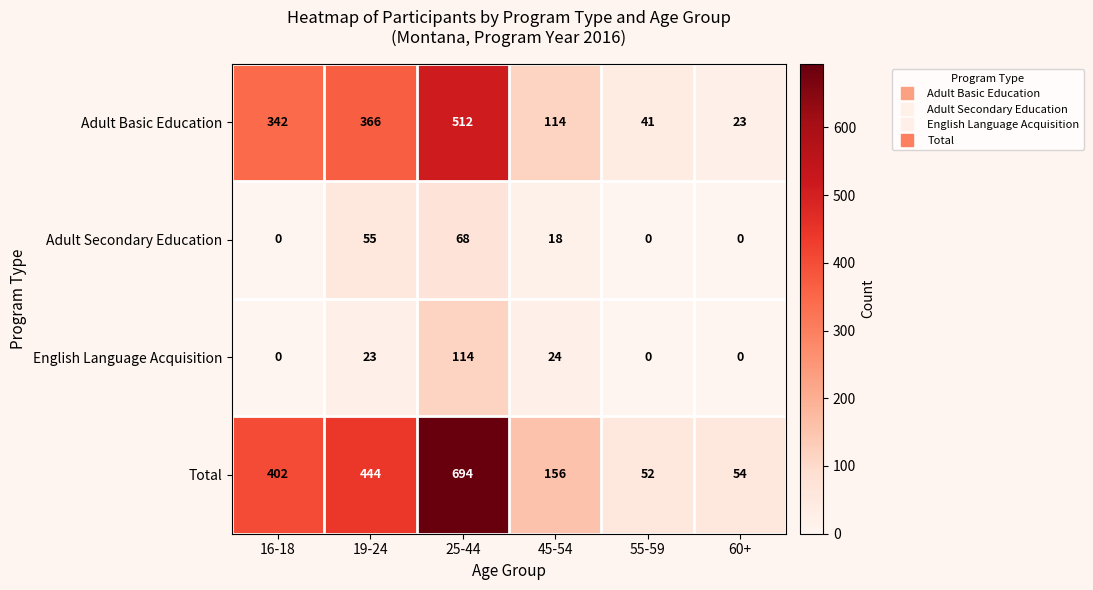

Reading left to right, list all the values displayed in this chart.

Adult Basic Education: 342	366	512	114	41	23
Adult Secondary Education: 0	55	68	18	0	0
English Language Acquisition: 0	23	114	24	0	0
Total: 402	444	694	156	52	54